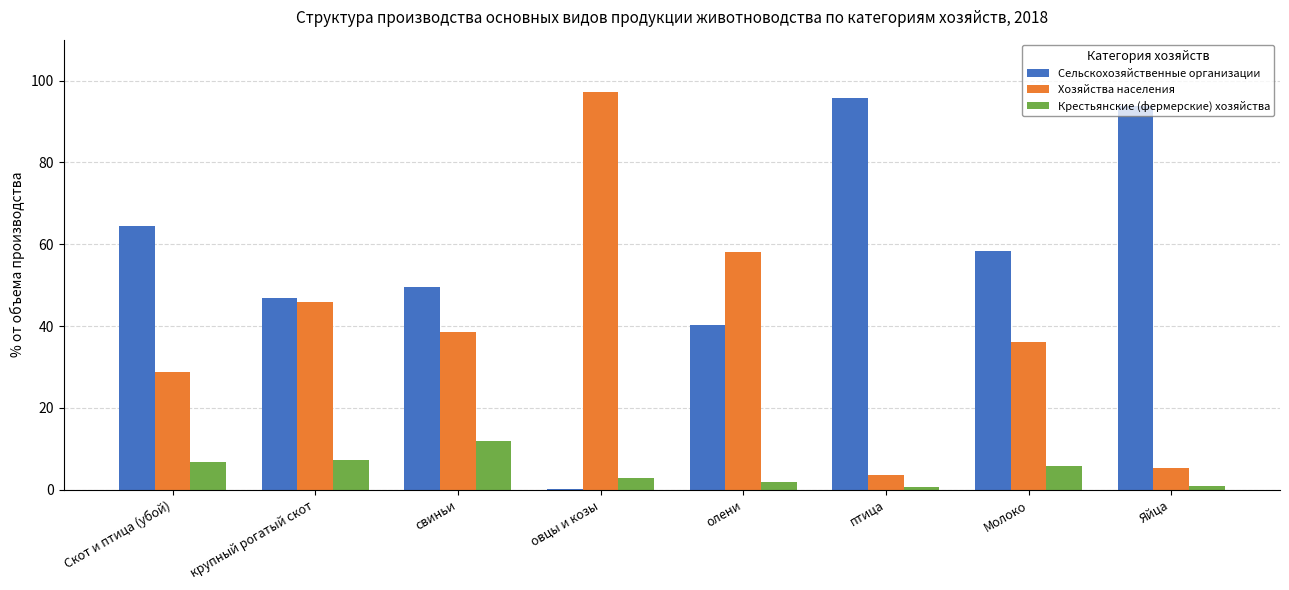

What is the difference between the Хозяйства населения values at овцы и козы and олени?

39.1